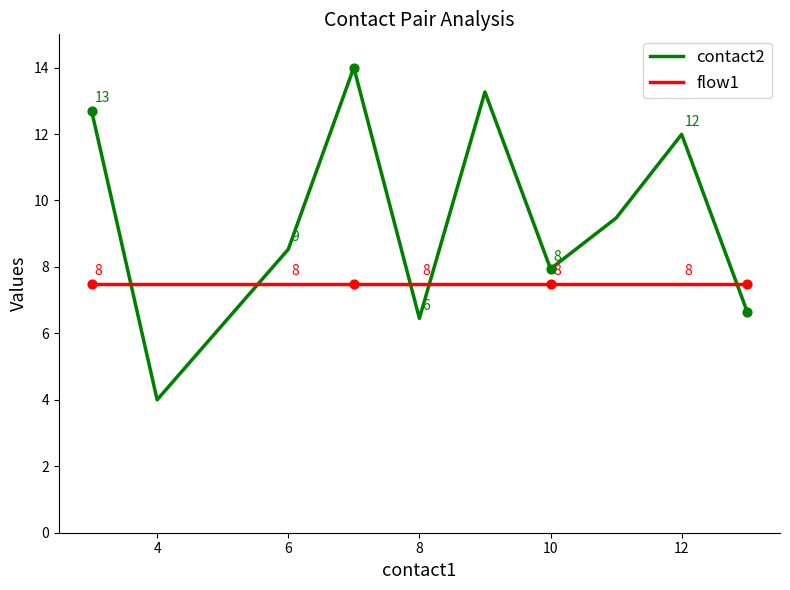

Which series has the largest total across all categories?

contact2